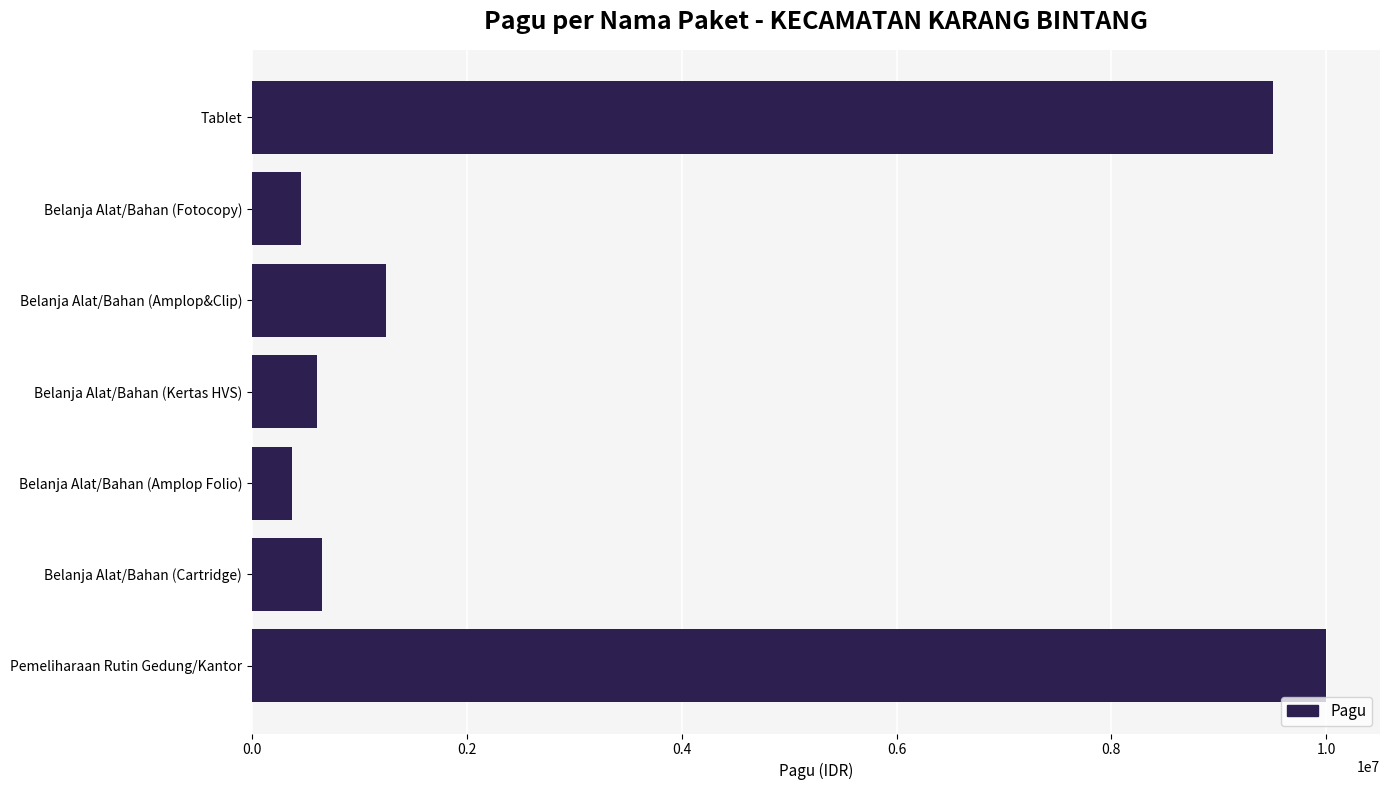

Where is the data nearest to the value 5188950?

Belanja Alat/Bahan (Amplop&Clip)